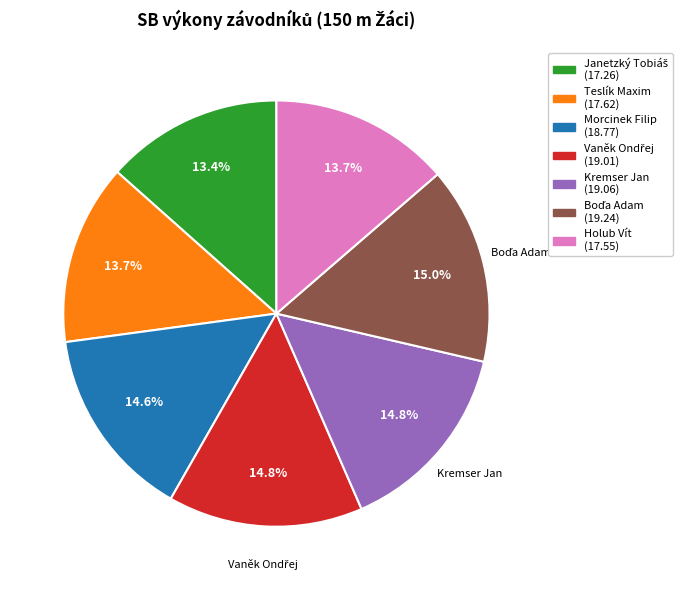

Does Morcinek Filip (18.77) account for over 50% of the chart?

No